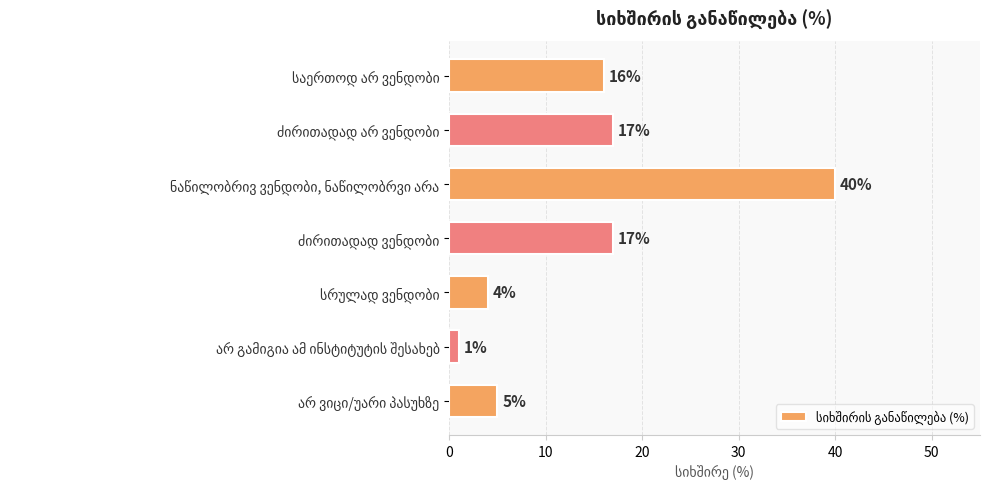

What is the maximum value shown in the chart?

40